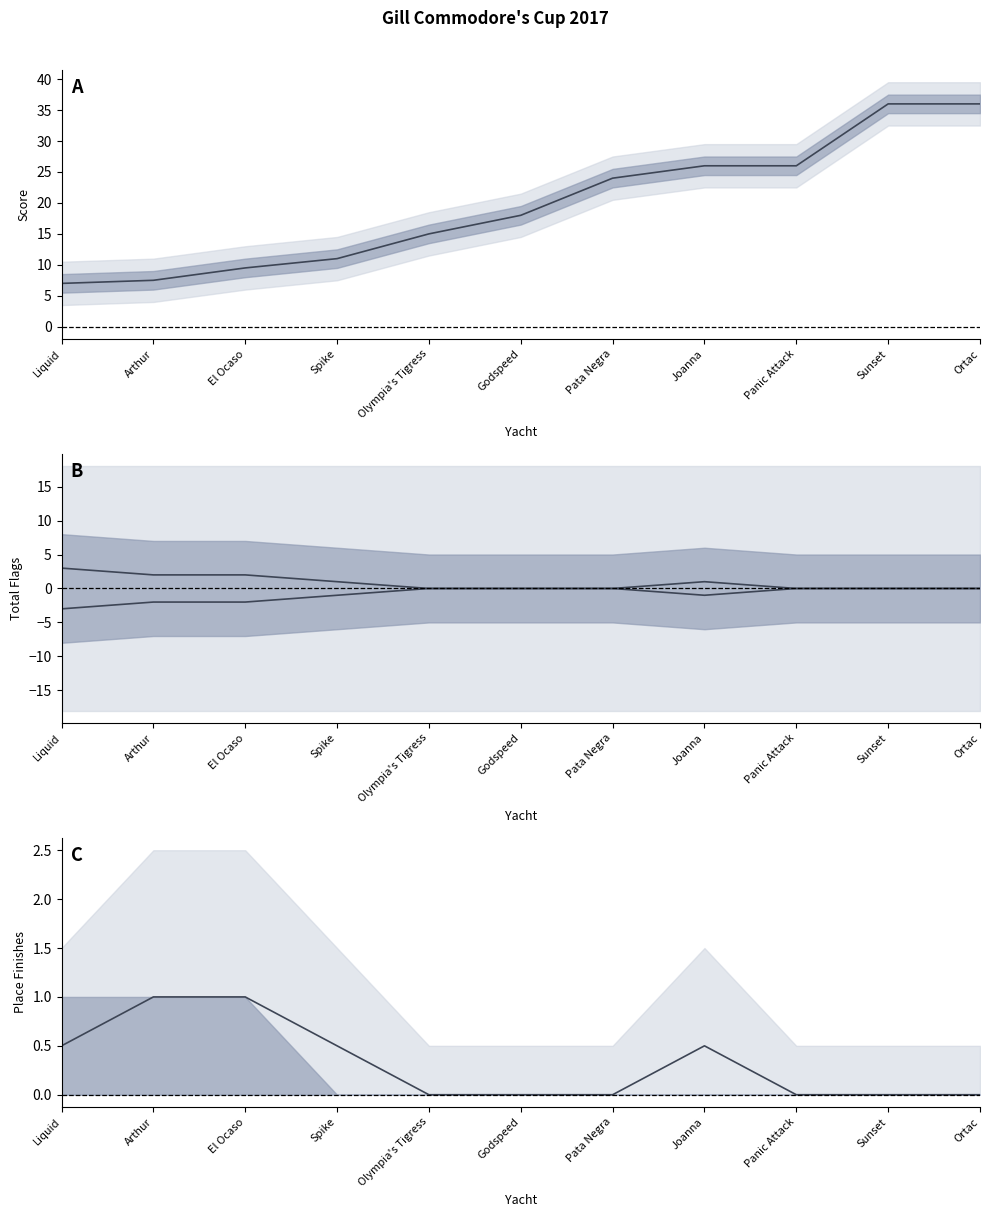

Does the chart display data point markers on the line(s)?

No